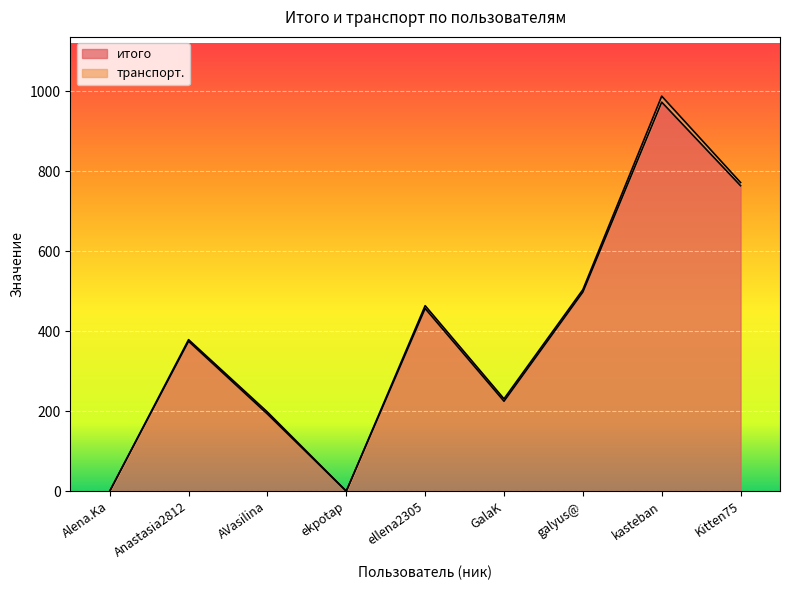

What is the label of the 3rd point from the left?

AVasilina